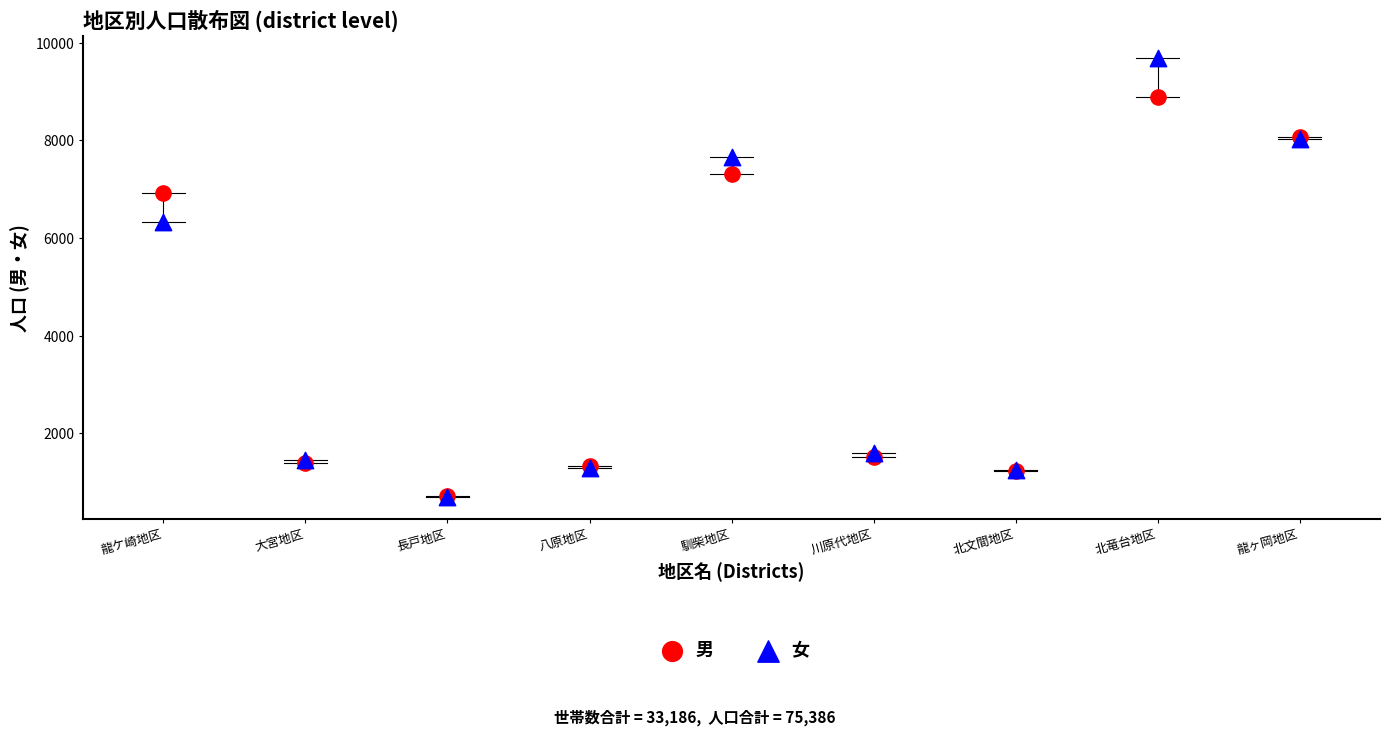

Which series reaches the maximum Y coordinate?

女